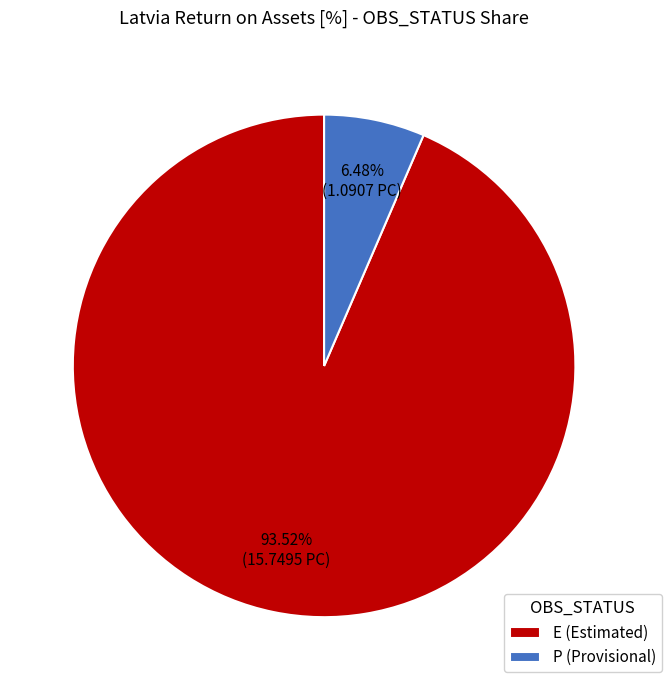

Which has a higher value, E (Estimated) or P (Provisional)?

E (Estimated)